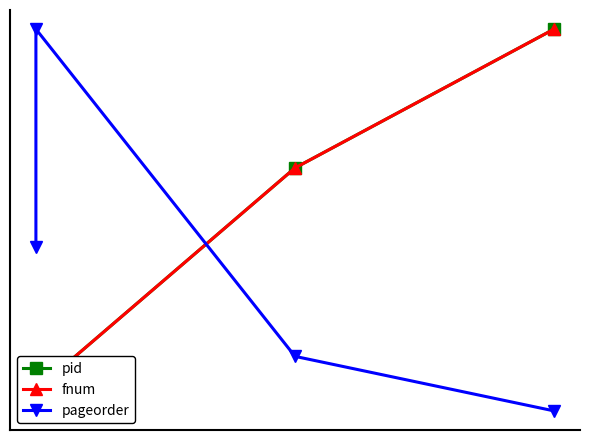

Reading left to right, list all the values displayed in this chart.

pid: 0=20.0	1=23.3	2=58.2	3=80.0
fnum: 0=20.0	1=23.3	2=58.2	3=80.0
pageorder: 0=45.7	1=80.0	2=28.6	3=20.0